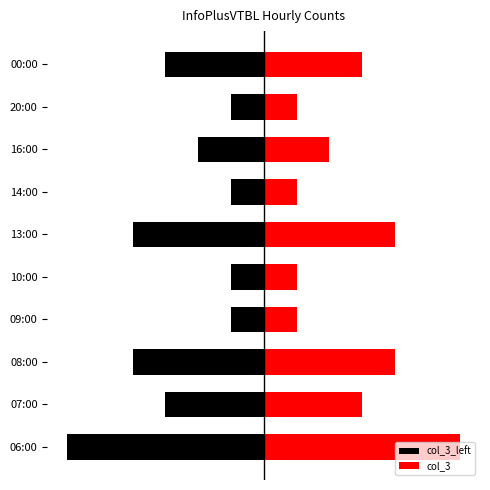

Reading right to left, what are all the values shown in this chart?

col_3_left: -3	-1	-2	-1	-4	-1	-1	-4	-3	-6
col_3: 3	1	2	1	4	1	1	4	3	6